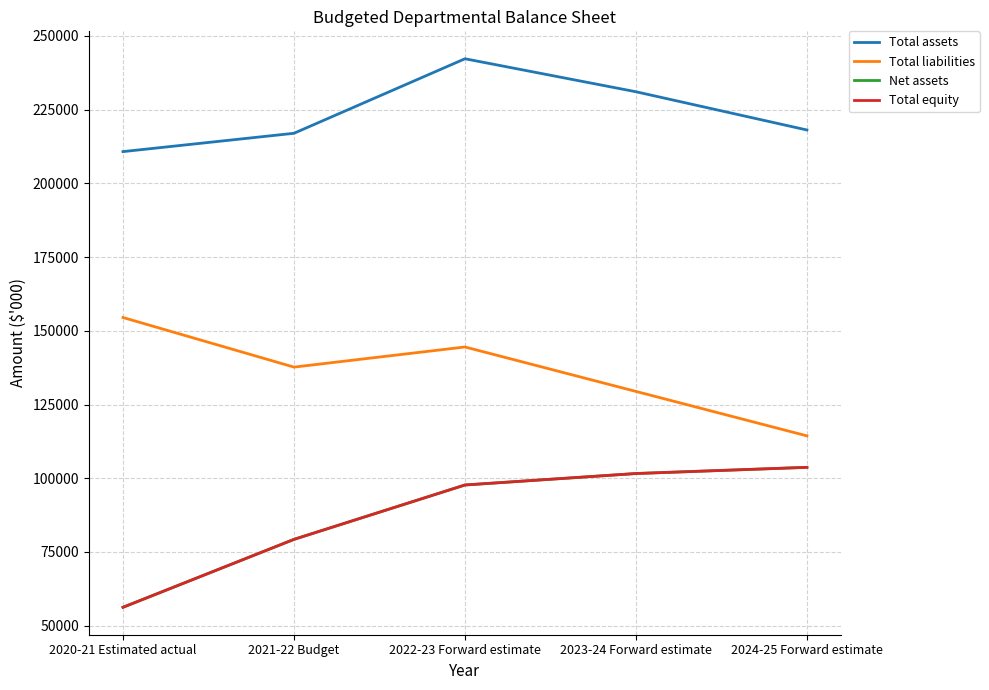

Does the chart display data point markers on the line(s)?

No